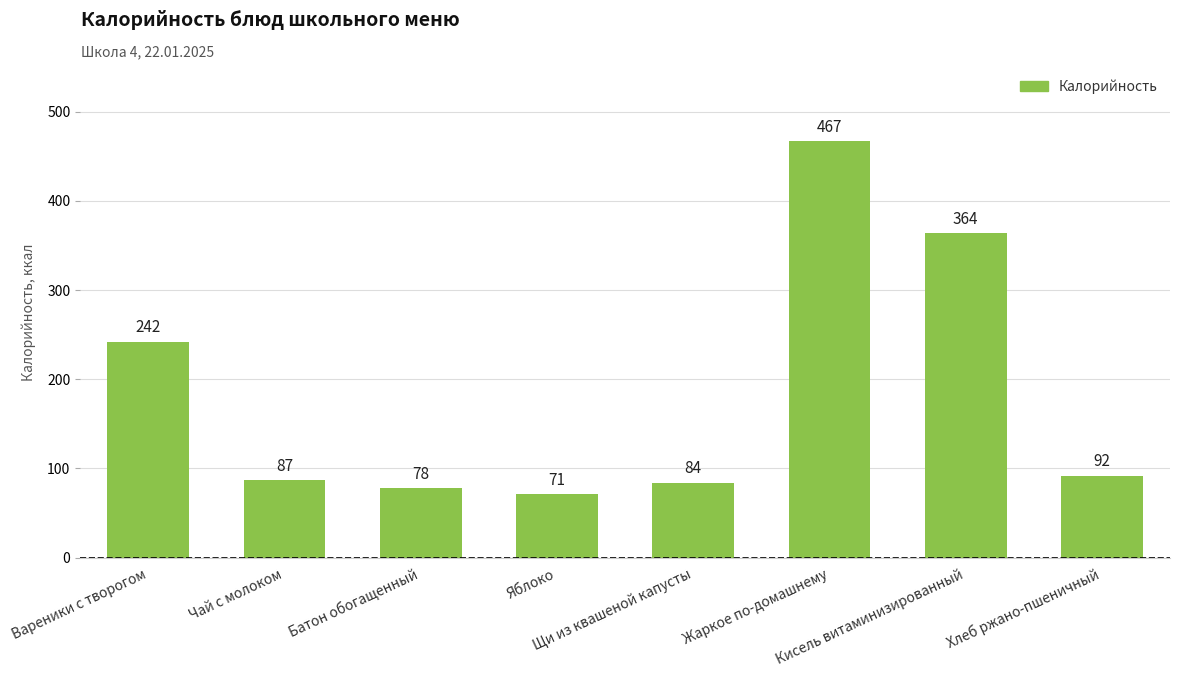

Which has a higher value, Щи из квашеной капусты or Чай с молоком?

Чай с молоком